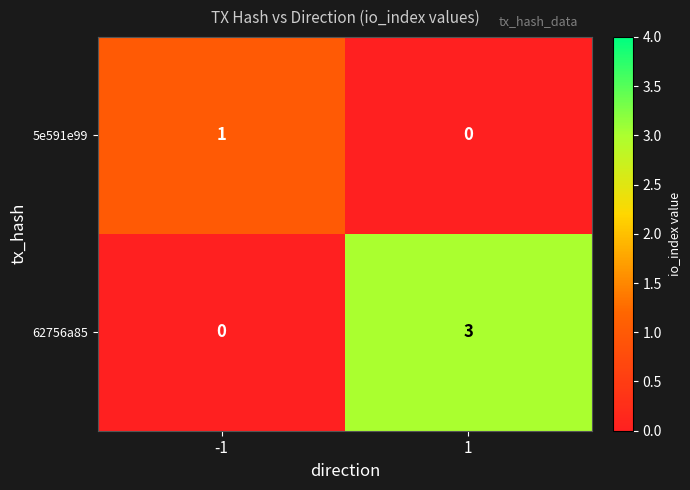

At which category is the sum across all series the highest?

1